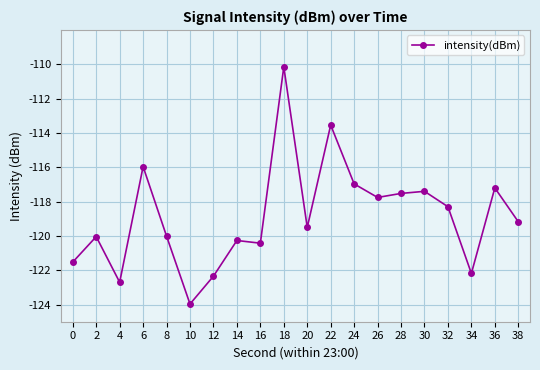

Does the chart have visible grid lines?

Yes